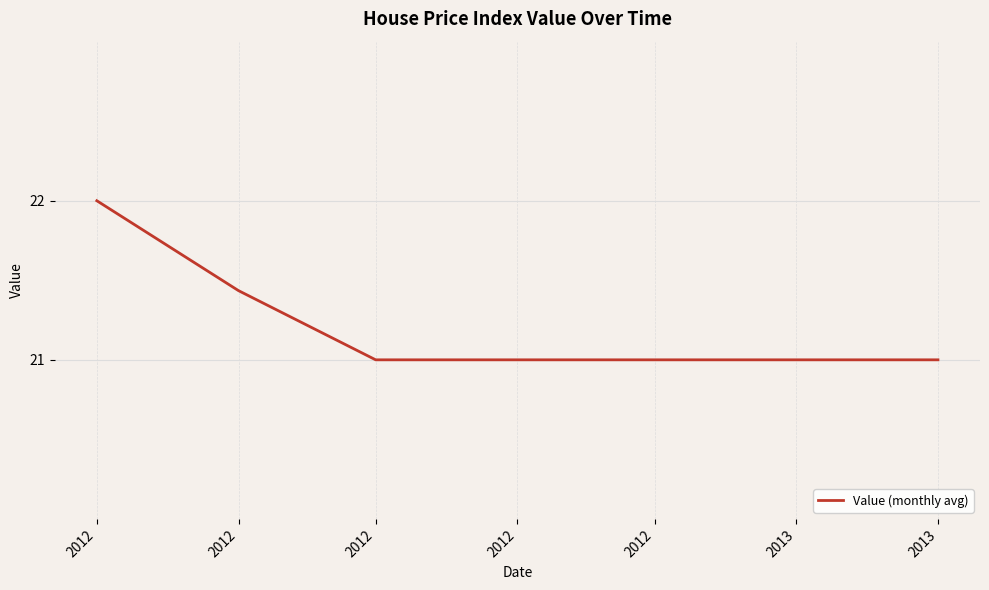

What is the sum of the values at 2012 and 2012?

42.0